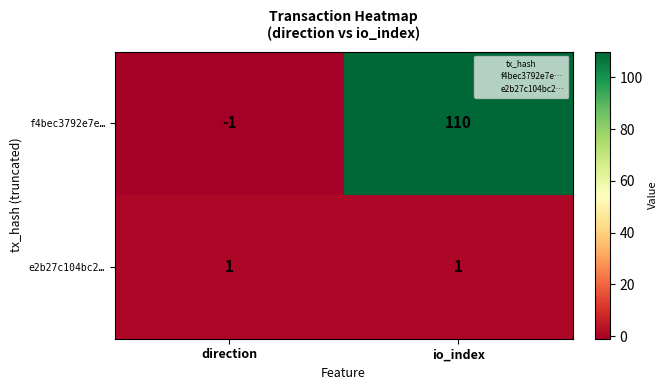

Between direction and io_index, which series saw the biggest shift?

f4bec3792e7e…